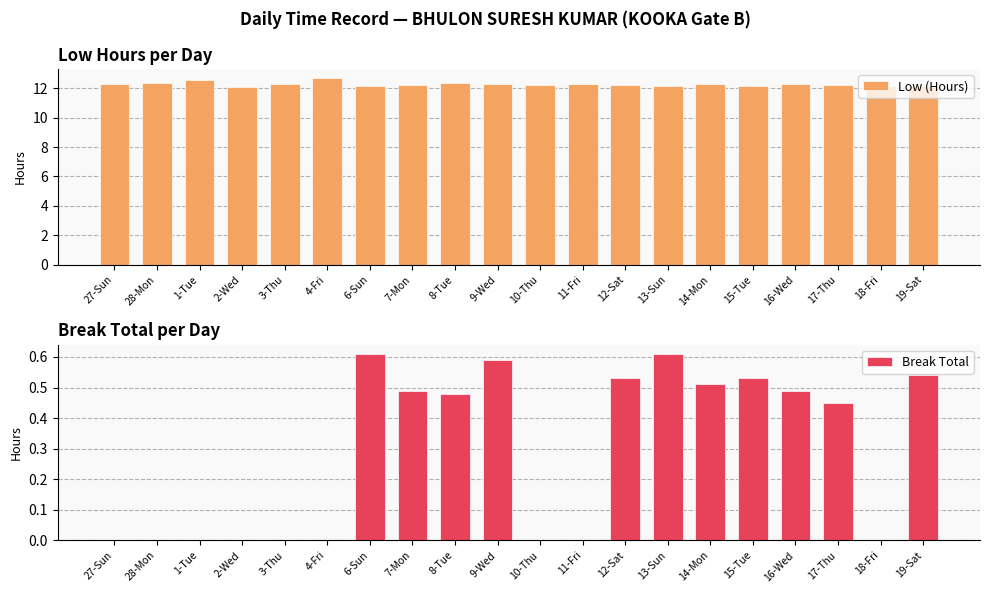

What is the value of the Low (Hours) bar at the 15th from the left?

12.3